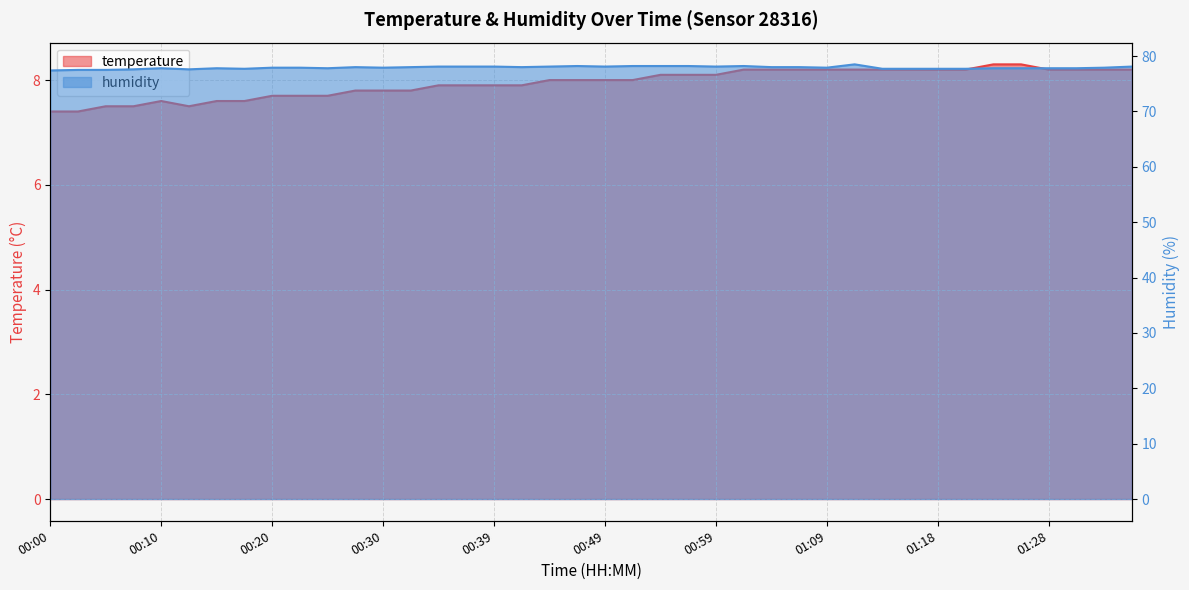

What is the difference between the second highest and minimum values in the temperature series?

0.9